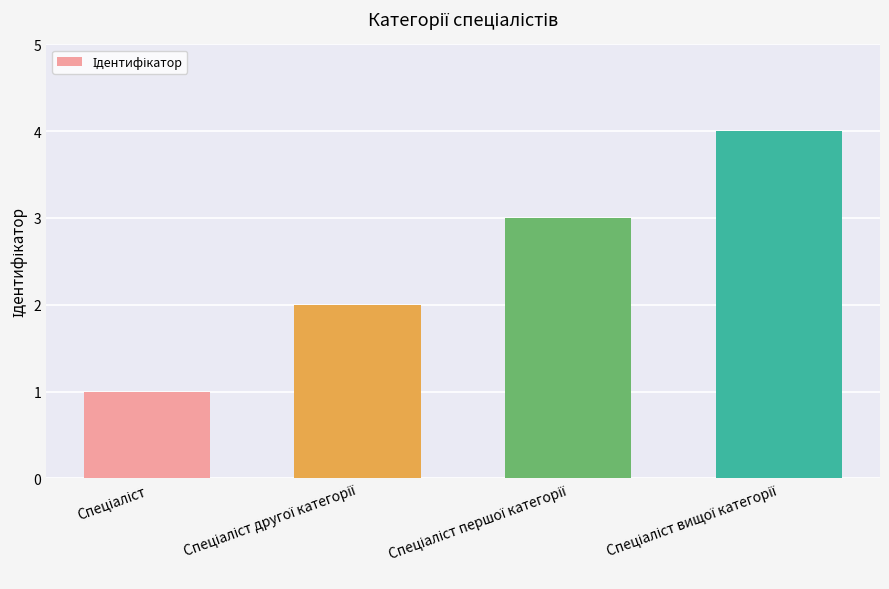

What is the difference between the maximum and minimum values?

3